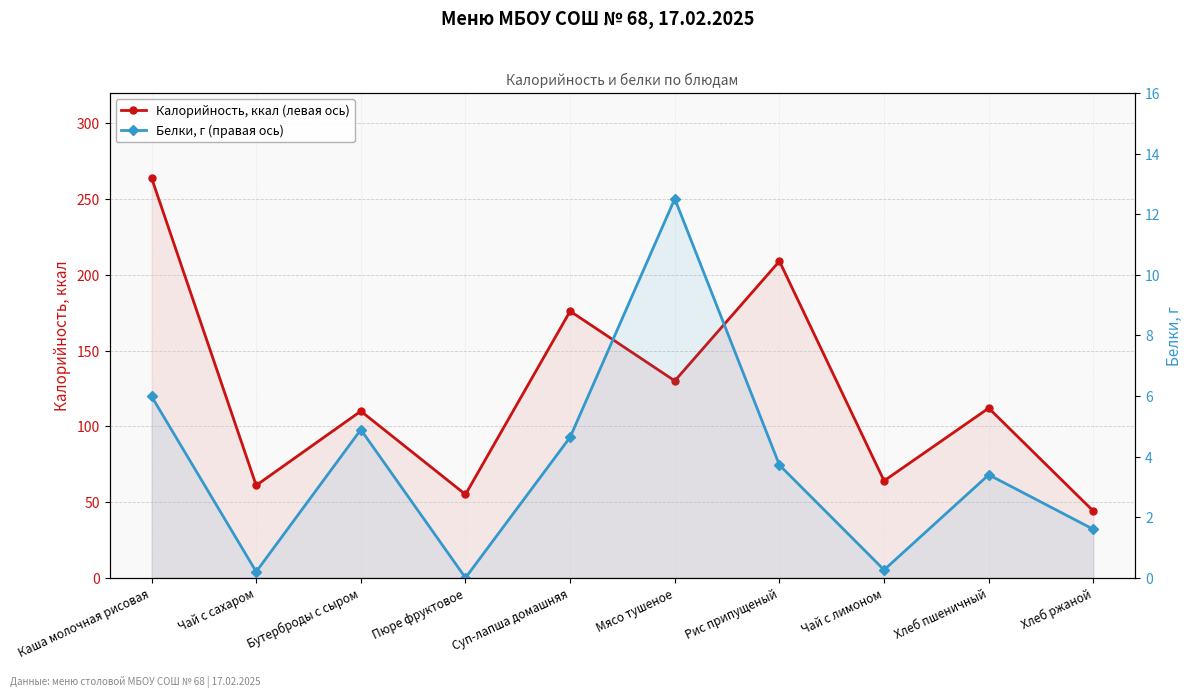

At how many categories does at least one series exceed 183?

2